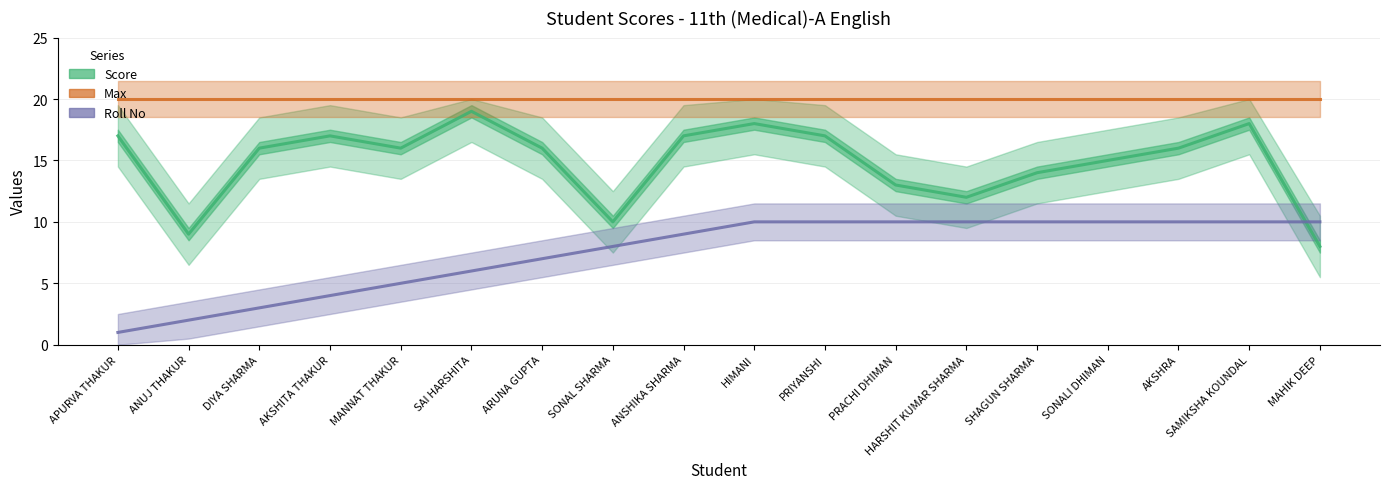

Reading left to right, extract all data points from this chart.

Score: APURVA THAKUR=17	ANUJ THAKUR=9	DIYA SHARMA=16	AKSHITA THAKUR=17	MANNAT THAKUR=16	SAI HARSHITA=19	ARUNA GUPTA=16	SONAL SHARMA=10	ANSHIKA SHARMA=17	HIMANI=18	PRIYANSHI=17	PRACHI DHIMAN=13	HARSHIT KUMAR SHARMA=12	SHAGUN SHARMA=14	SONALI DHIMAN=15	AKSHRA=16	SAMIKSHA KOUNDAL=18	MAHIK DEEP=8
Max: APURVA THAKUR=20	ANUJ THAKUR=20	DIYA SHARMA=20	AKSHITA THAKUR=20	MANNAT THAKUR=20	SAI HARSHITA=20	ARUNA GUPTA=20	SONAL SHARMA=20	ANSHIKA SHARMA=20	HIMANI=20	PRIYANSHI=20	PRACHI DHIMAN=20	HARSHIT KUMAR SHARMA=20	SHAGUN SHARMA=20	SONALI DHIMAN=20	AKSHRA=20	SAMIKSHA KOUNDAL=20	MAHIK DEEP=20
Roll No: APURVA THAKUR=1	ANUJ THAKUR=2	DIYA SHARMA=3	AKSHITA THAKUR=4	MANNAT THAKUR=5	SAI HARSHITA=6	ARUNA GUPTA=7	SONAL SHARMA=8	ANSHIKA SHARMA=9	HIMANI=10	PRIYANSHI=10	PRACHI DHIMAN=10	HARSHIT KUMAR SHARMA=10	SHAGUN SHARMA=10	SONALI DHIMAN=10	AKSHRA=10	SAMIKSHA KOUNDAL=10	MAHIK DEEP=10